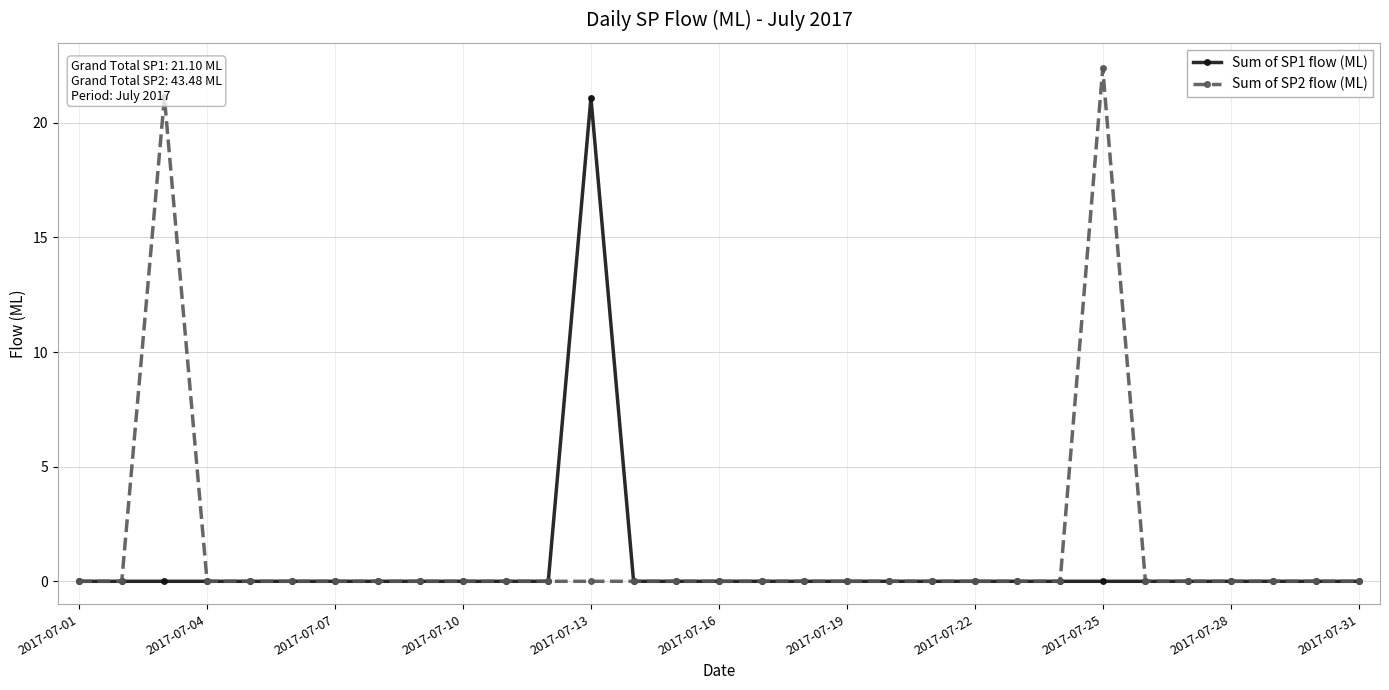

Reading left to right, extract all data points from this chart.

Sum of SP1 flow (ML): 0.0	0.0	0.0	0.0	0.0	0.0	0.0	0.0	0.0	0.0	0.0	0.0	21.1	0.0	0.0	0.0	0.0	0.0	0.0	0.0	0.0	0.0	0.0	0.0	0.0	0.0	0.0	0.0	0.0	0.0	0.0
Sum of SP2 flow (ML): 0.0	0.0	21.1	0.0	0.0	0.0	0.0	0.0	0.0	0.0	0.0	0.0	0.0	0.0	0.0	0.0	0.0	0.0	0.0	0.0	0.0	0.0	0.0	0.0	22.4	0.0	0.0	0.0	0.0	0.0	0.0